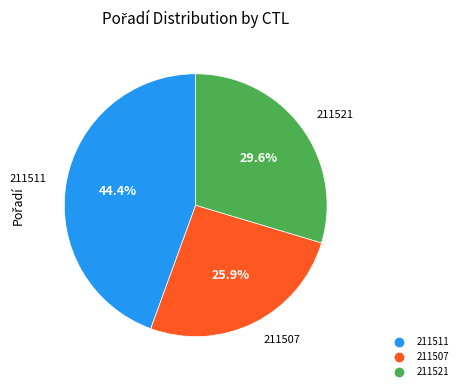

Is there a majority slice in this chart?

No